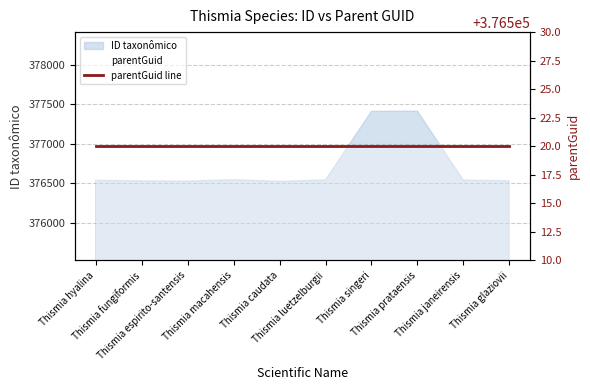

What is the sum of all values?

3767094